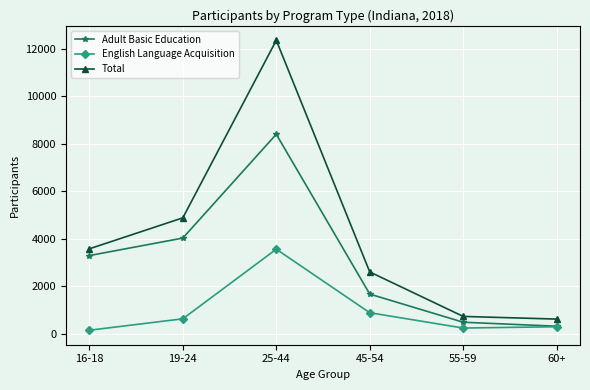

The value of Adult Basic Education at 60+ is 308. True or false?

True